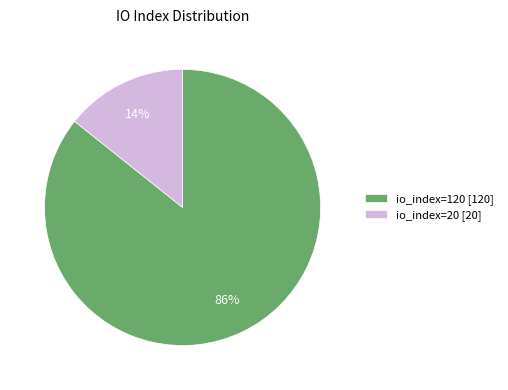

What is the largest slice in the pie chart?

io_index=120